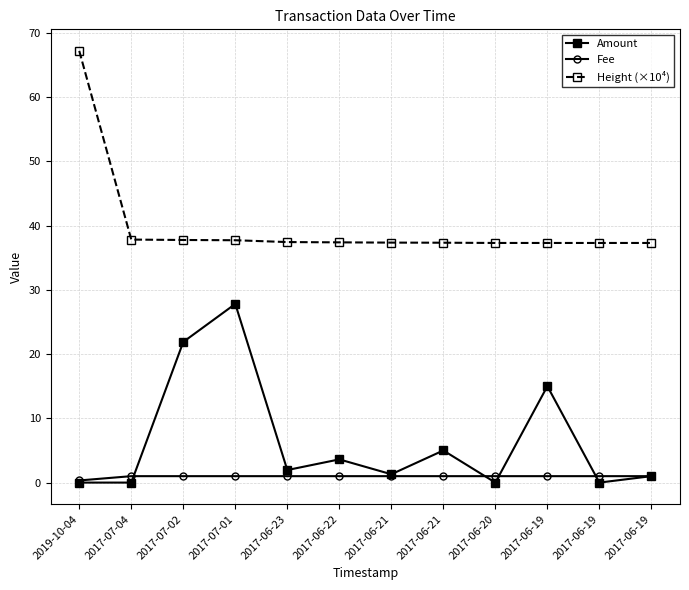

What is the label of the 11th point from the left?

2017-06-19